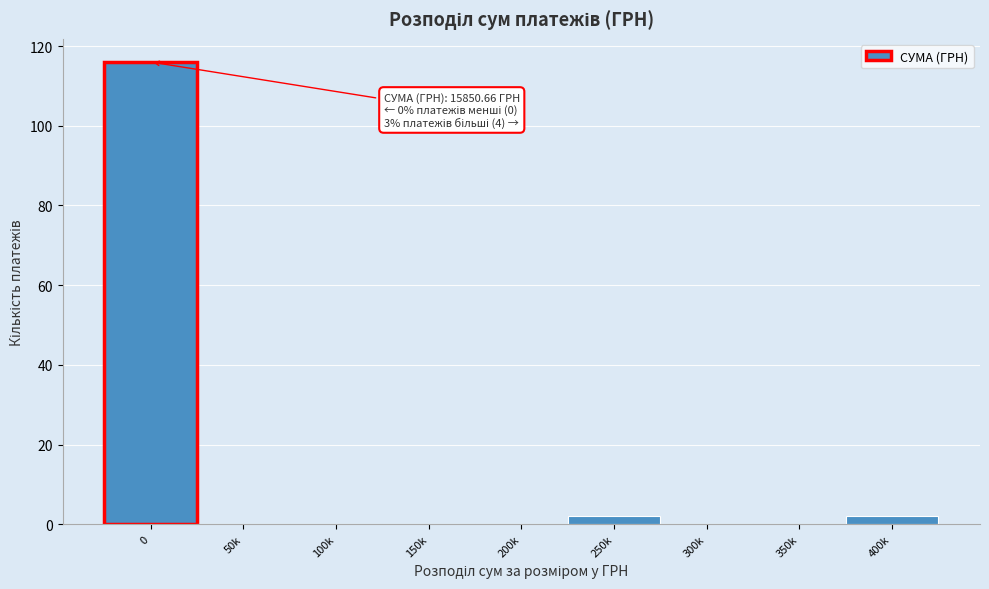

Reading right to left, list all the values displayed in this chart.

400k=2	350k=0	300k=0	250k=2	200k=0	150k=0	100k=0	50k=0	0=116